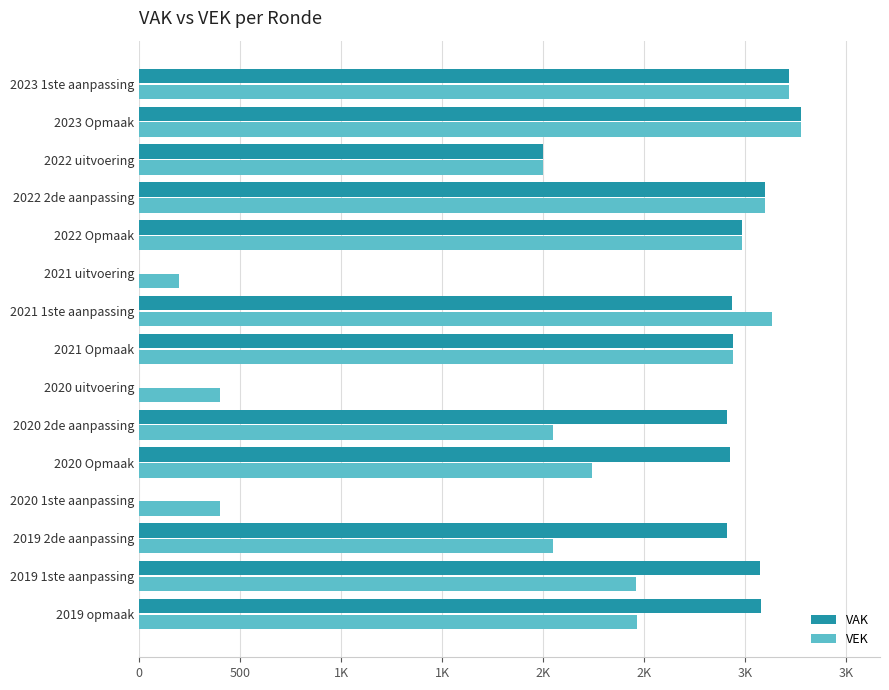

What are all the series names shown in the legend?

VAK, VEK